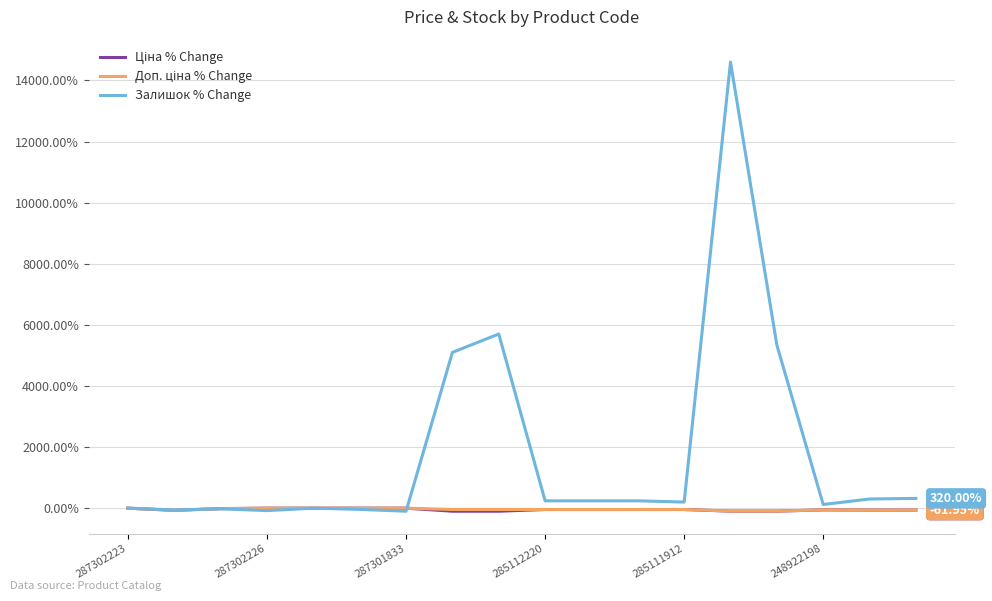

Which series has the largest range (max minus min)?

Залишок % Change